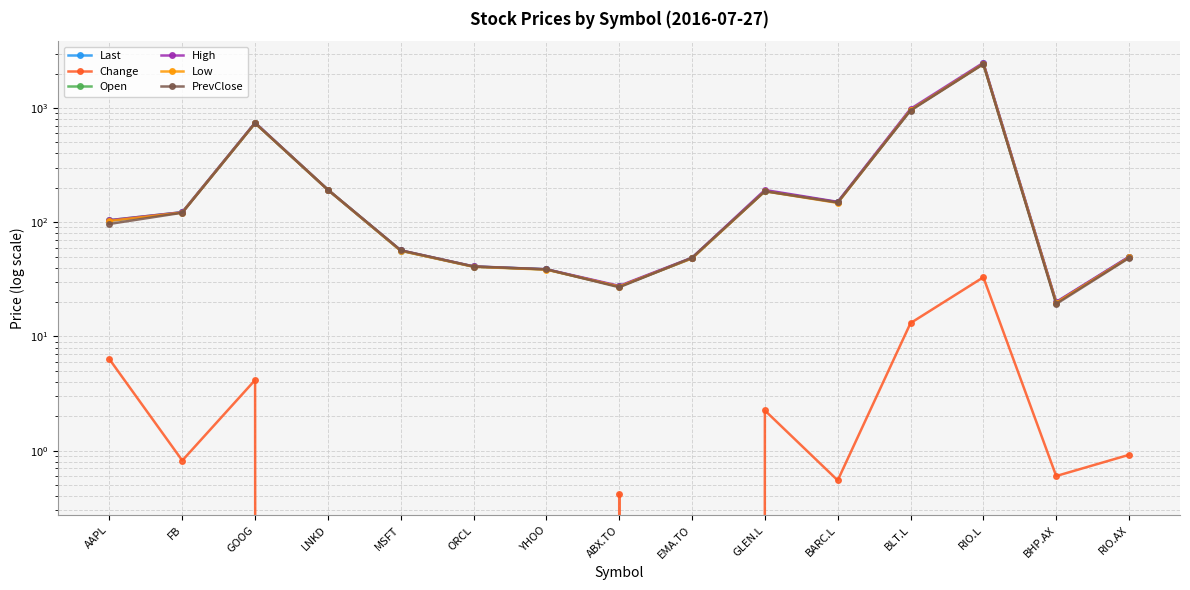

What is the sum of all PrevClose values?

5138.9